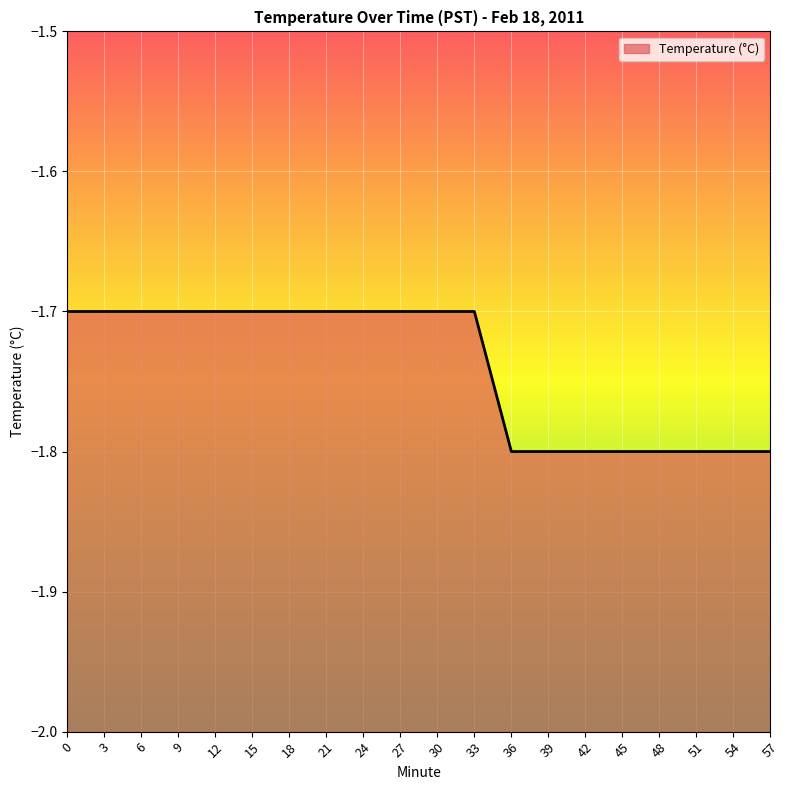

What is the value of the 2nd point from the left?

-1.7